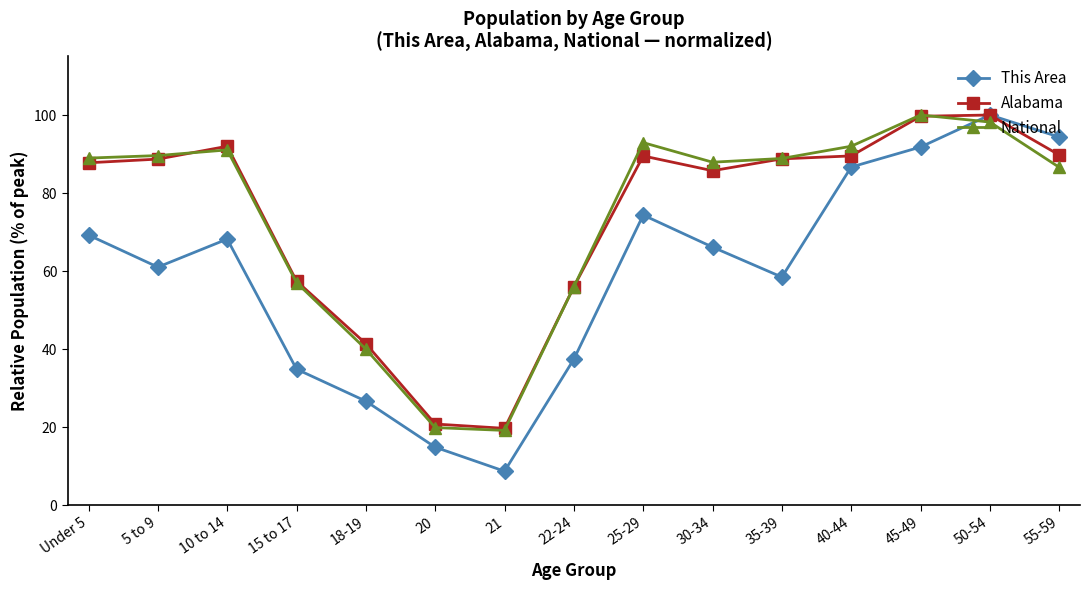

What is the difference between the highest and lowest values at 45-49?

8.2